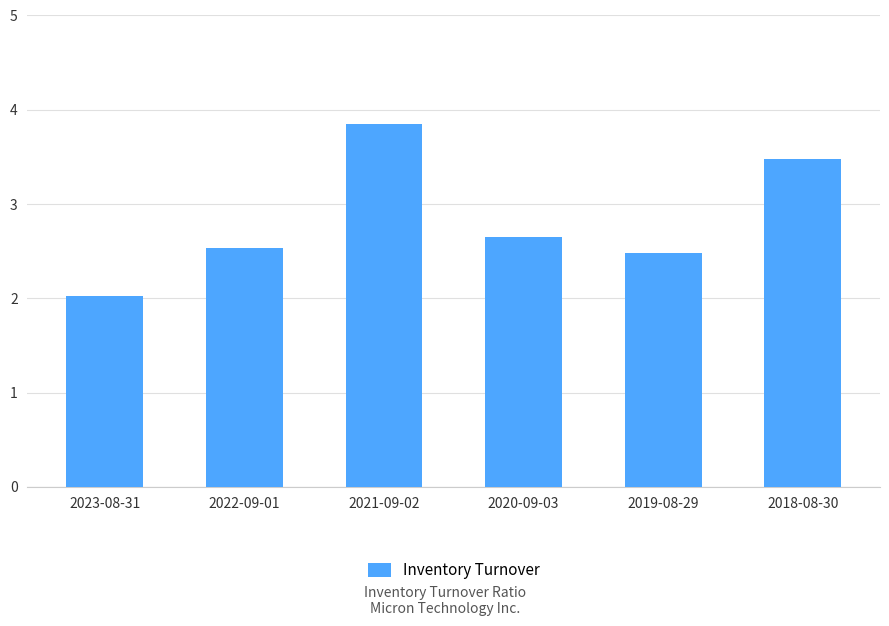

List the labels in order of value, largest first.

2021-09-02, 2018-08-30, 2020-09-03, 2022-09-01, 2019-08-29, 2023-08-31